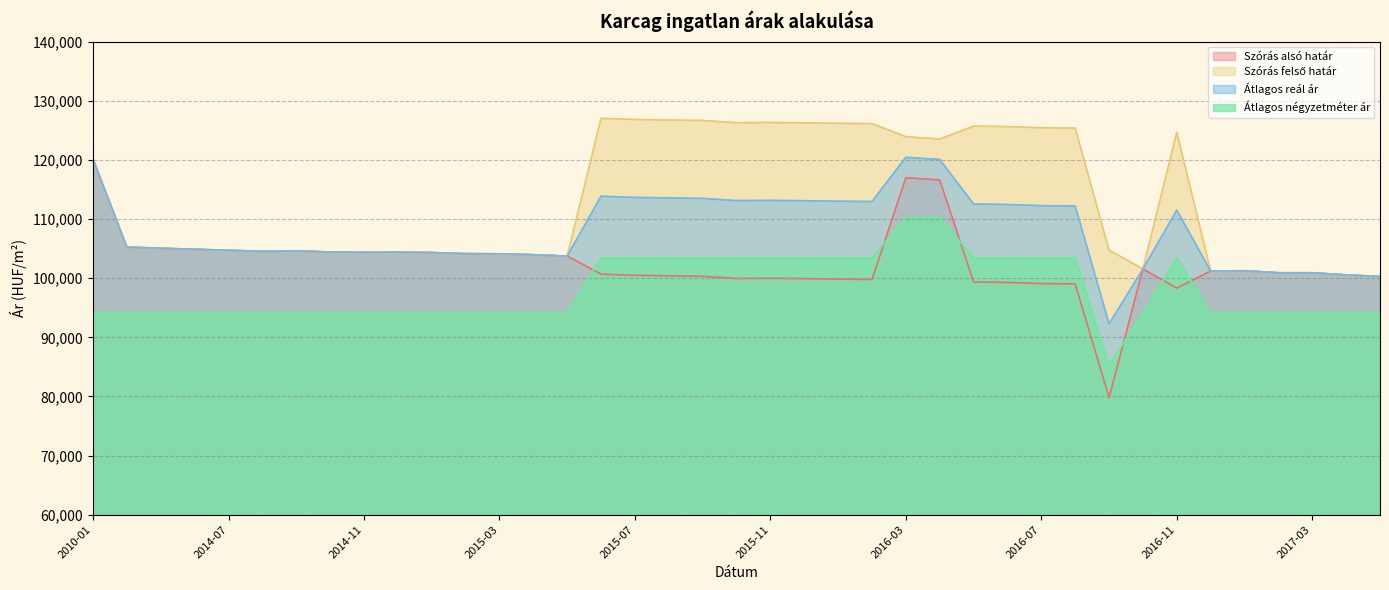

The value of Szórás alsó határ at 2010-01 is 120089. True or false?

True